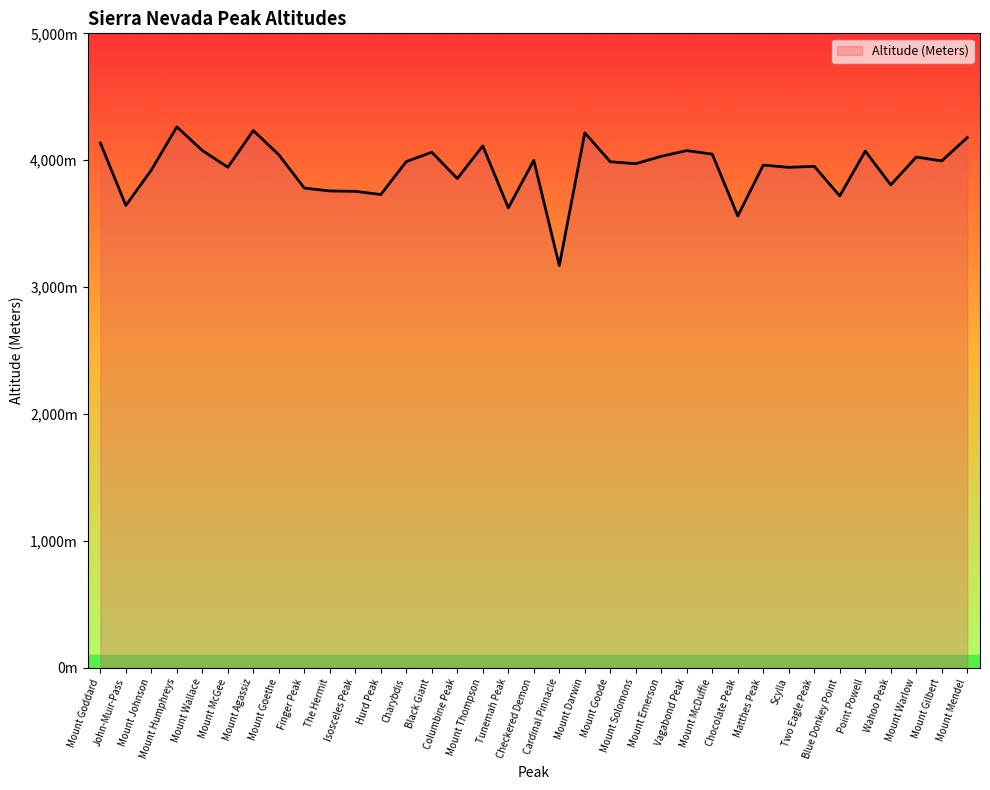

True or false: the data shows 3719 at Blue Donkey Point.

True